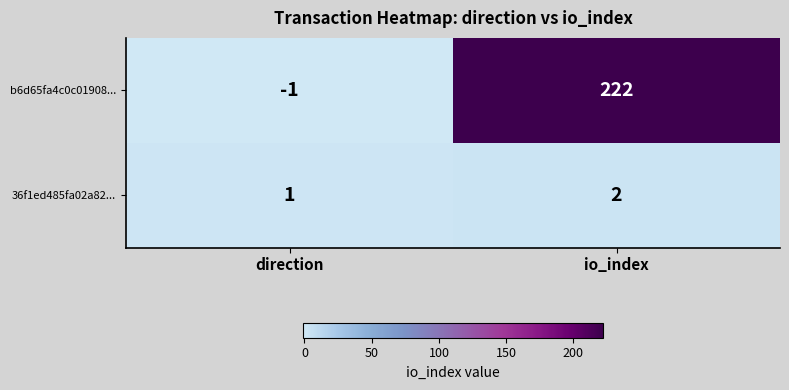

True or false: 36f1ed485fa02a82... has a value of 2 at io_index.

True